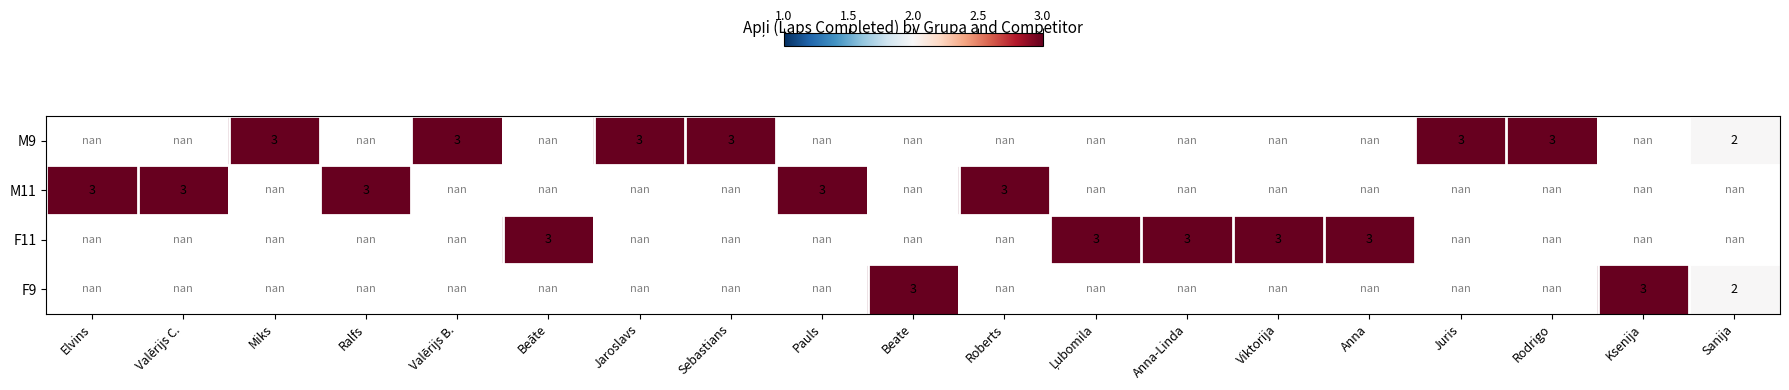

True or false: M9 has a value of 1.1 at Juris.

False